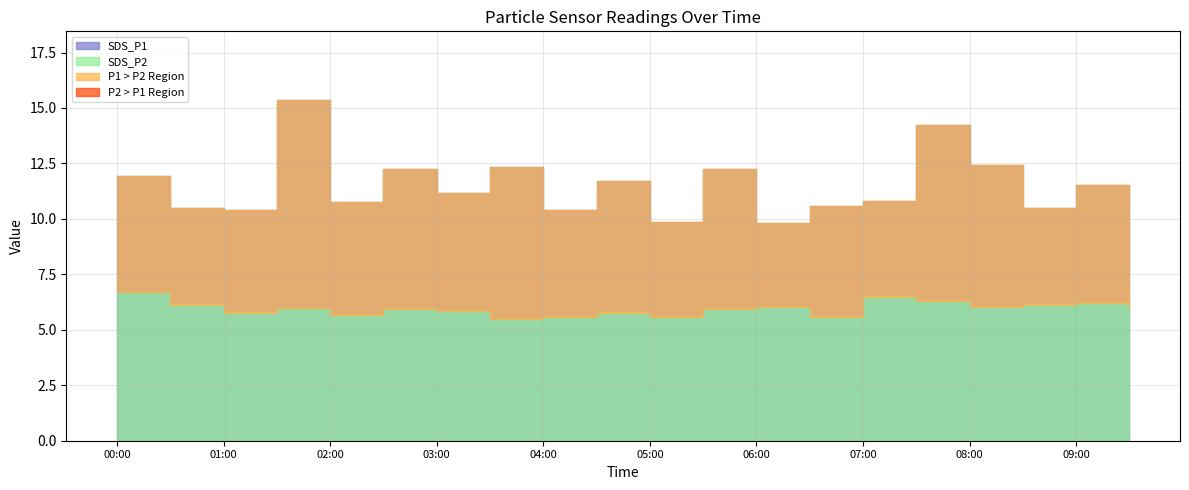

What is the label of the 2nd point from the left?

00:30